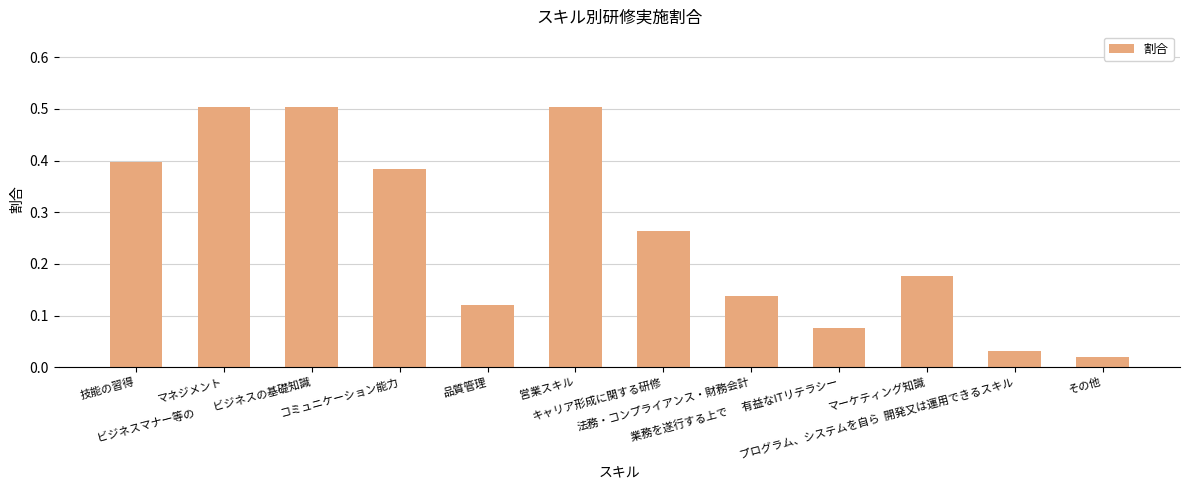

What is the maximum value shown in the chart?

0.5